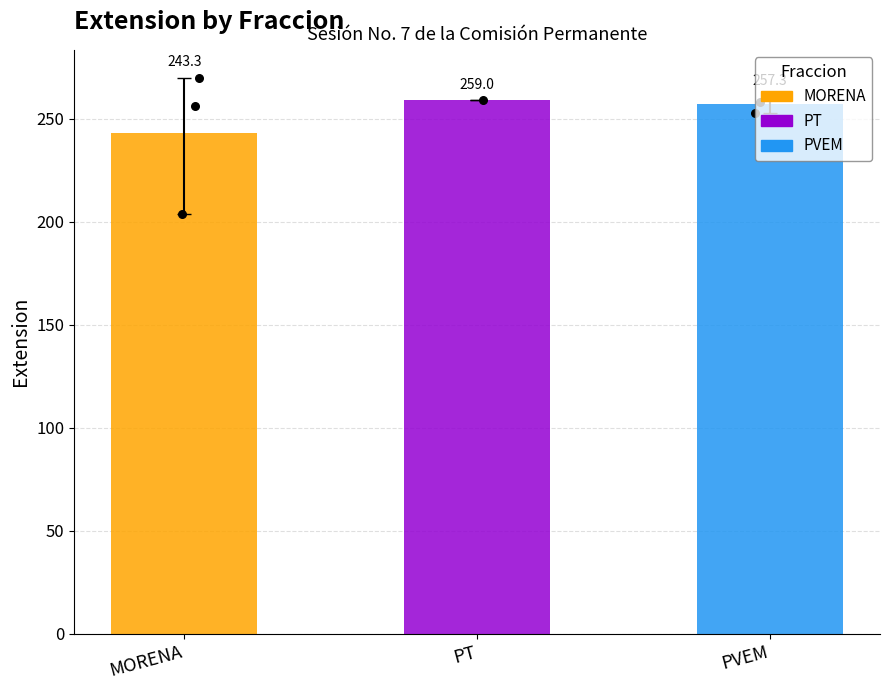

At how many categories does at least one series exceed 231?

3